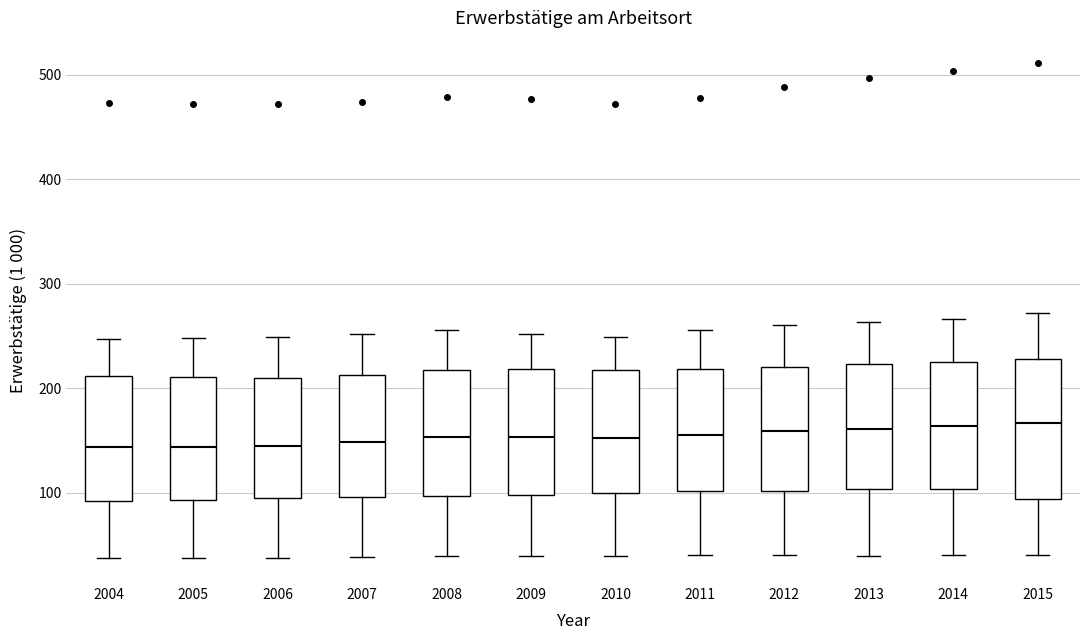

Reading left to right, read every box against the y-axis: the position of its median line, the range the box covers, and the ends of its whiskers. The values are not printed on the chart, so give them approximately, as read against the axis.

2004: median 140, box 90 to 210, whiskers 40 to 250
2005: median 140, box 90 to 210, whiskers 40 to 250
2006: median 150, box 100 to 210, whiskers 40 to 250
2007: median 150, box 100 to 210, whiskers 40 to 250
2008: median 150, box 100 to 220, whiskers 40 to 260
2009: median 150, box 100 to 220, whiskers 40 to 250
2010: median 150, box 100 to 220, whiskers 40 to 250
2011: median 160, box 100 to 220, whiskers 40 to 260
2012: median 160, box 100 to 220, whiskers 40 to 260
2013: median 160, box 100 to 220, whiskers 40 to 260
2014: median 160, box 100 to 230, whiskers 40 to 270
2015: median 170, box 90 to 230, whiskers 40 to 270